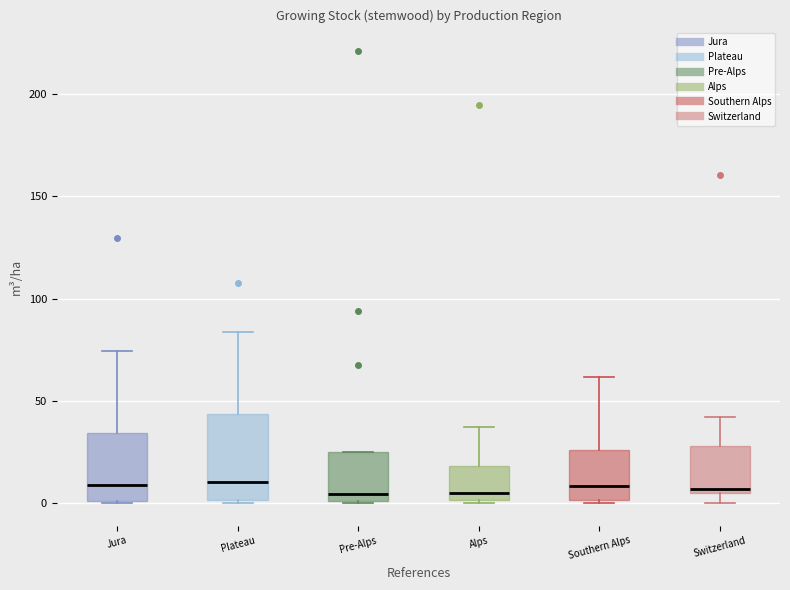

Reading left to right, transcribe this box plot: for each box, give where its median line is, the range the box spans, and where its two whiskers end, as read against the y-axis. The values are not printed on the chart, so give them approximately, as read against the axis.

Jura: median 10, box 0 to 35, whiskers 0 to 75
Plateau: median 10, box 0 to 45, whiskers 0 to 85
Pre-Alps: median 5, box 0 to 25, whiskers 0 to 25
Alps: median 5, box 0 to 20, whiskers 0 to 35
Southern Alps: median 10, box 0 to 25, whiskers 0 to 60
Switzerland: median 5 (just above the box's lower edge), box 5 to 30, whiskers 0 to 40